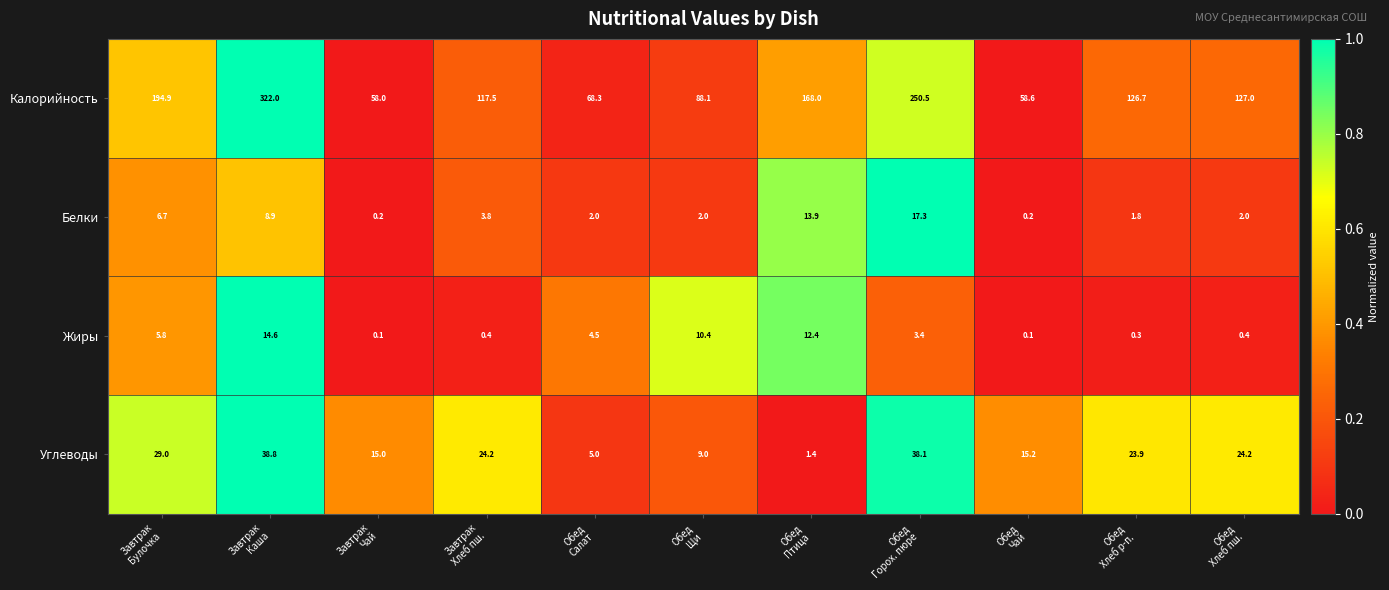

Which series has the largest total across all categories?

Калорийность